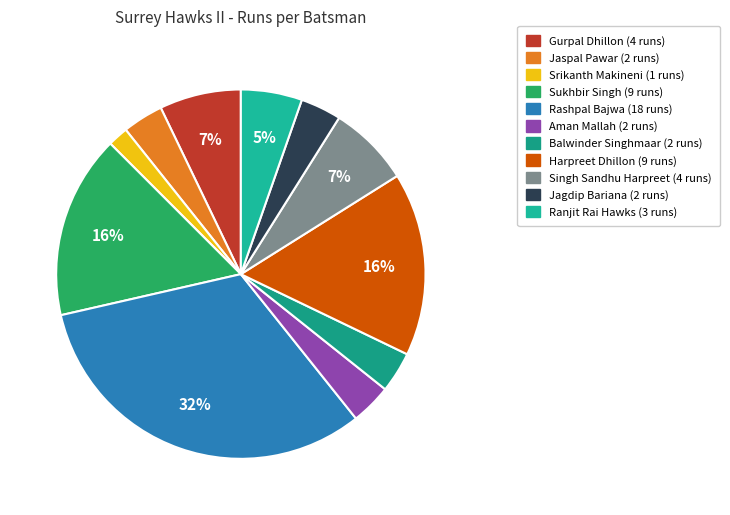

Which slice is the largest?

Rashpal Bajwa